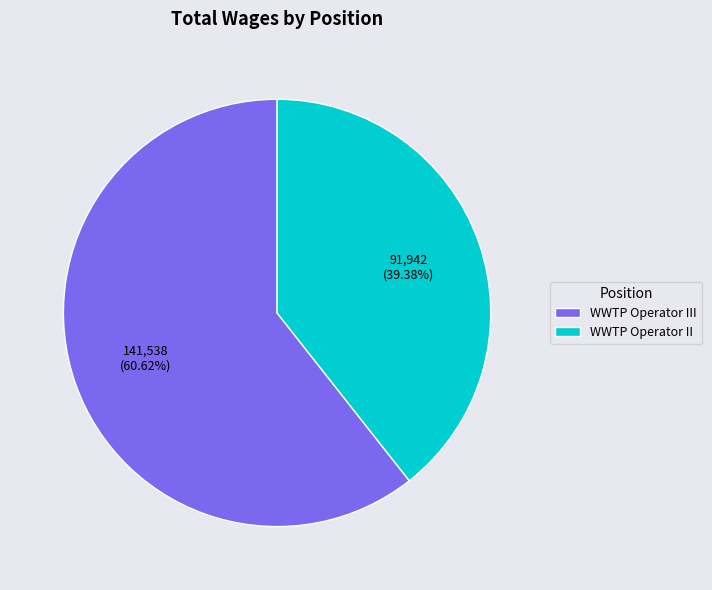

To the nearest percent, what is the combined percentage of WWTP Operator II and WWTP Operator III?

100%